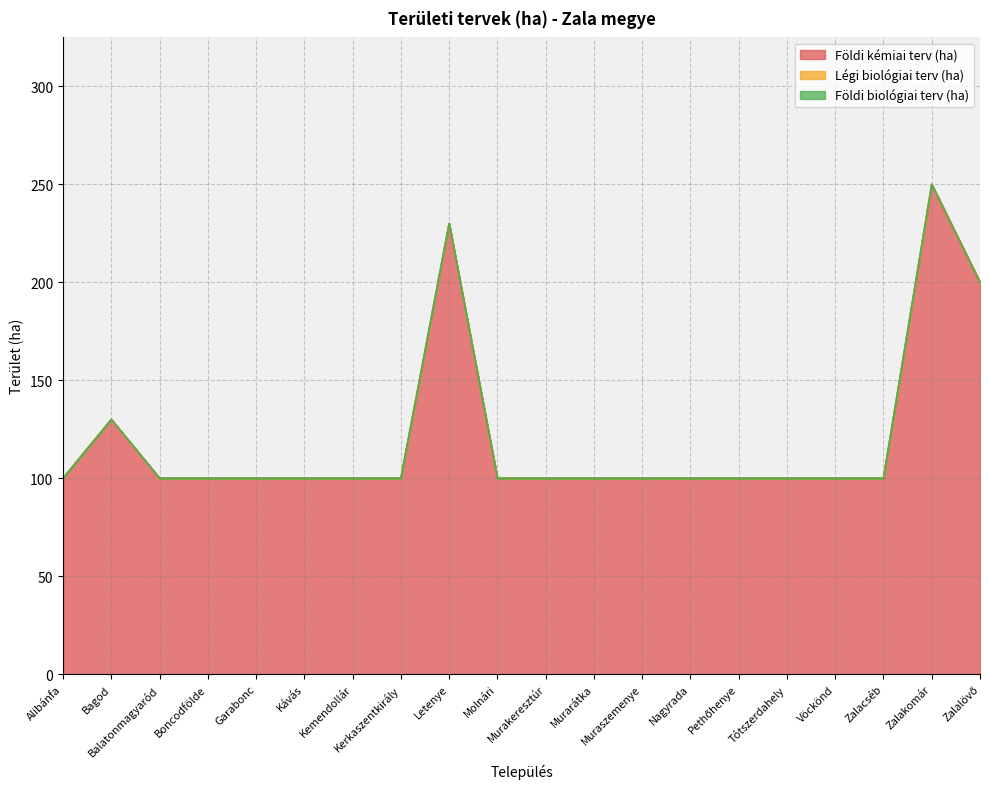

What is the value of the Földi kémiai terv (ha) point at the 18th from the left?

100